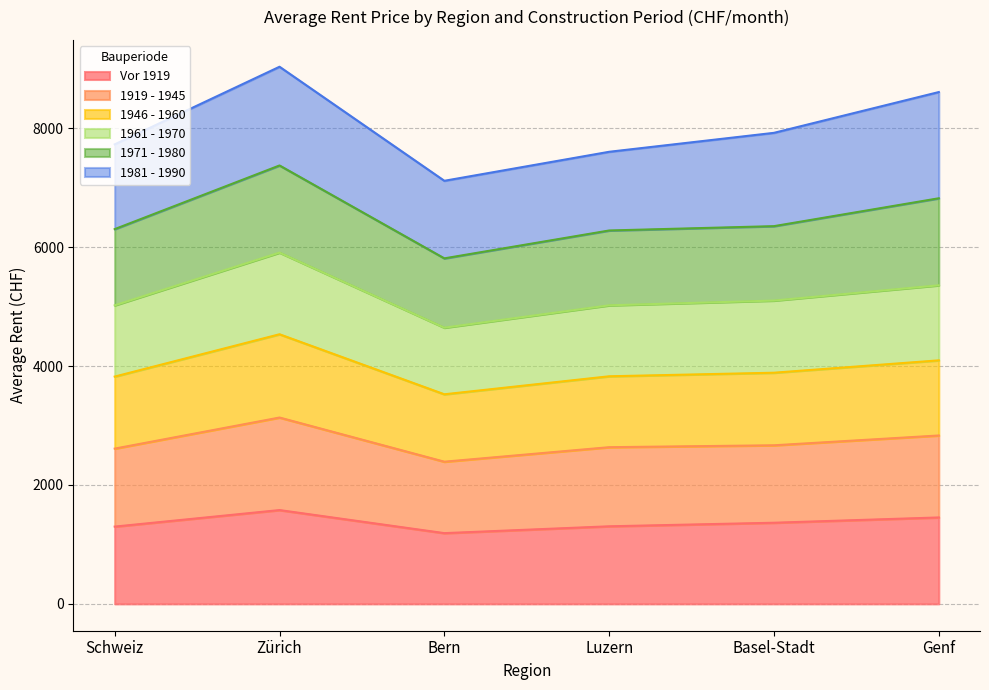

In 1961 - 1970, how many points are lower than both neighbors (excluding endpoints)?

1